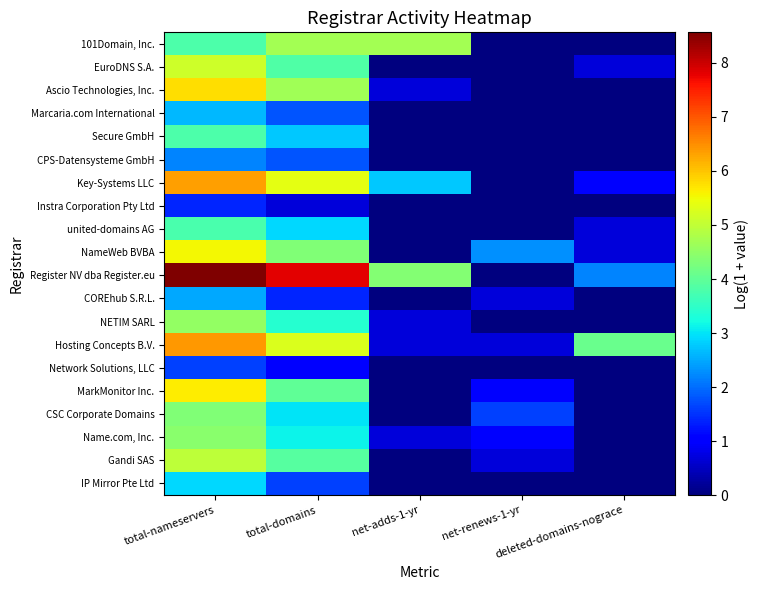

At which category does the chart reach its minimum across all series?

net-renews-1-yr